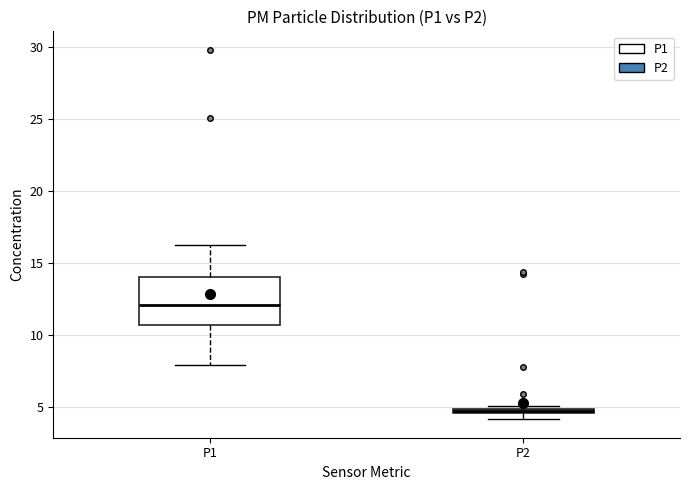

Where does the median line of the box for P1 sit on the y-axis? The values are not printed on the chart, so give them approximately, as read against the axis.

12.0